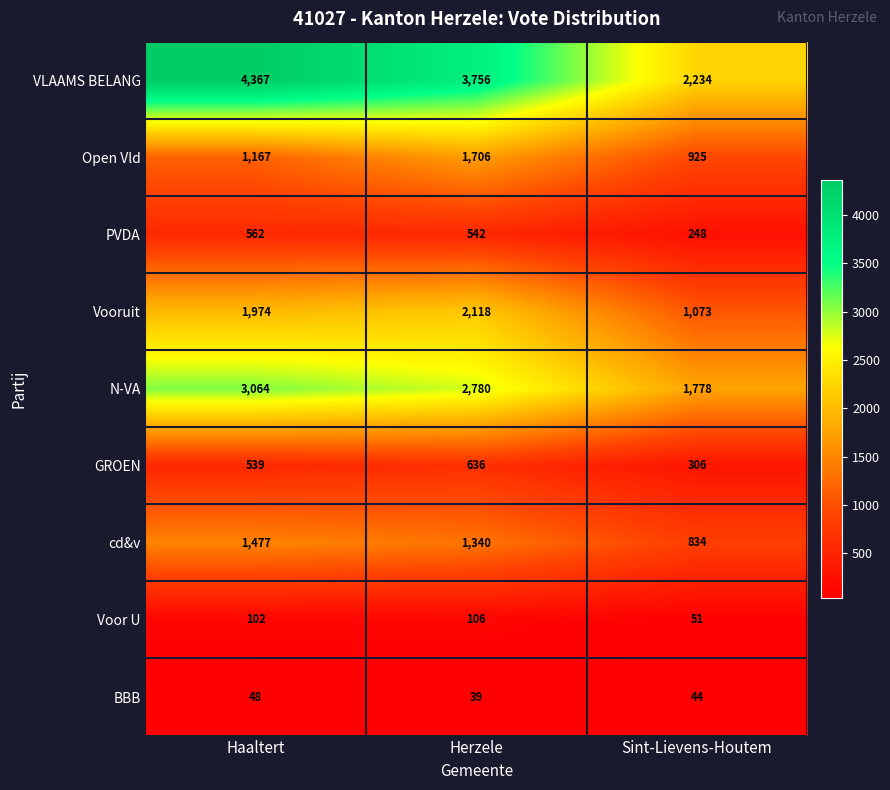

Between Herzele and Sint-Lievens-Houtem, which series saw the biggest shift?

VLAAMS BELANG